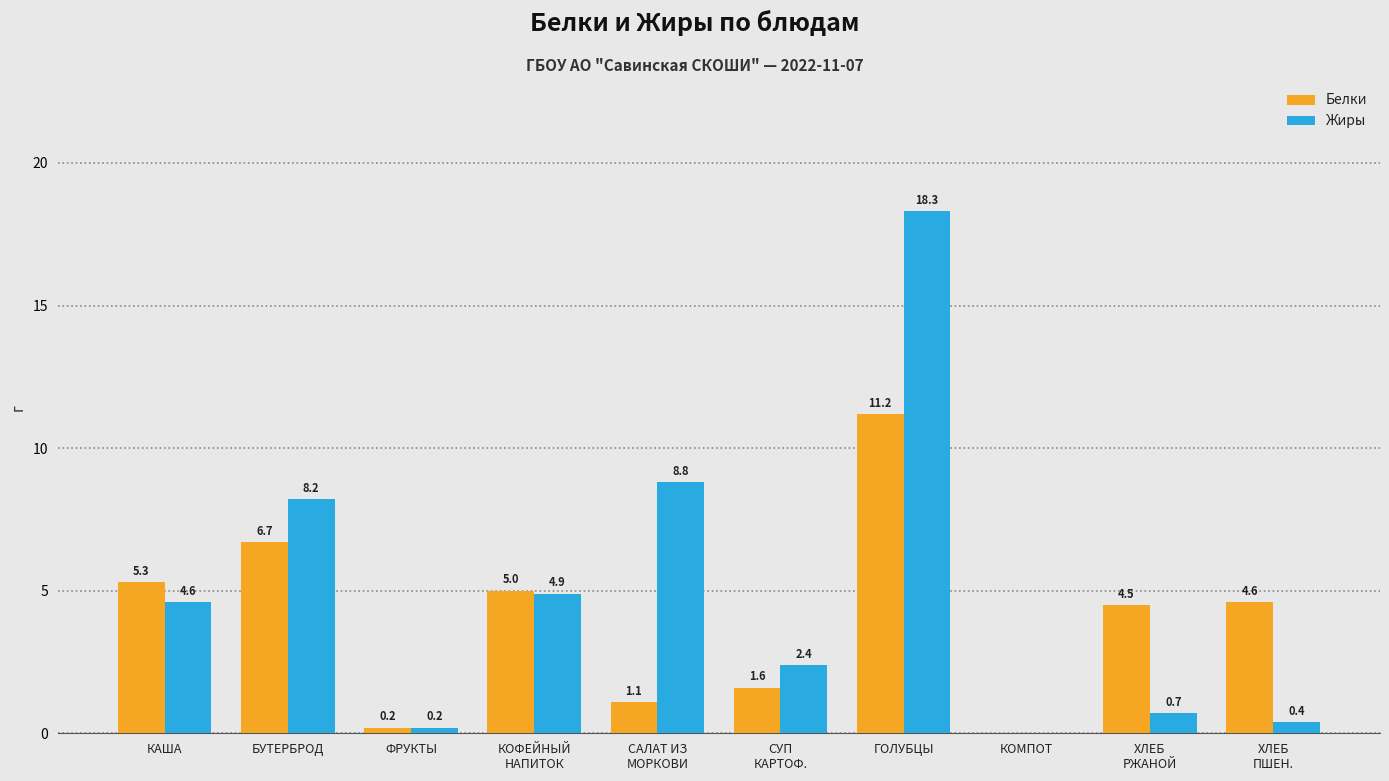

Which category has the highest value across all series?

ГОЛУБЦЫ